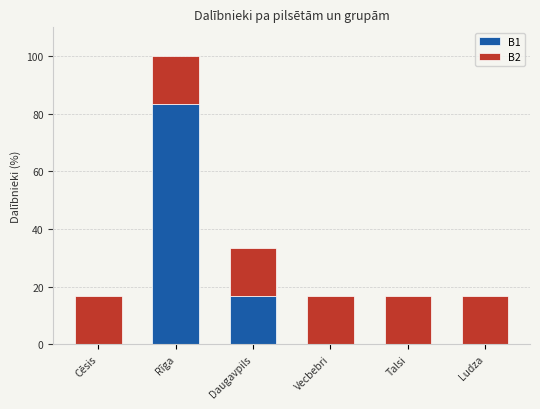

What is the sum of all B1 values?

100.0